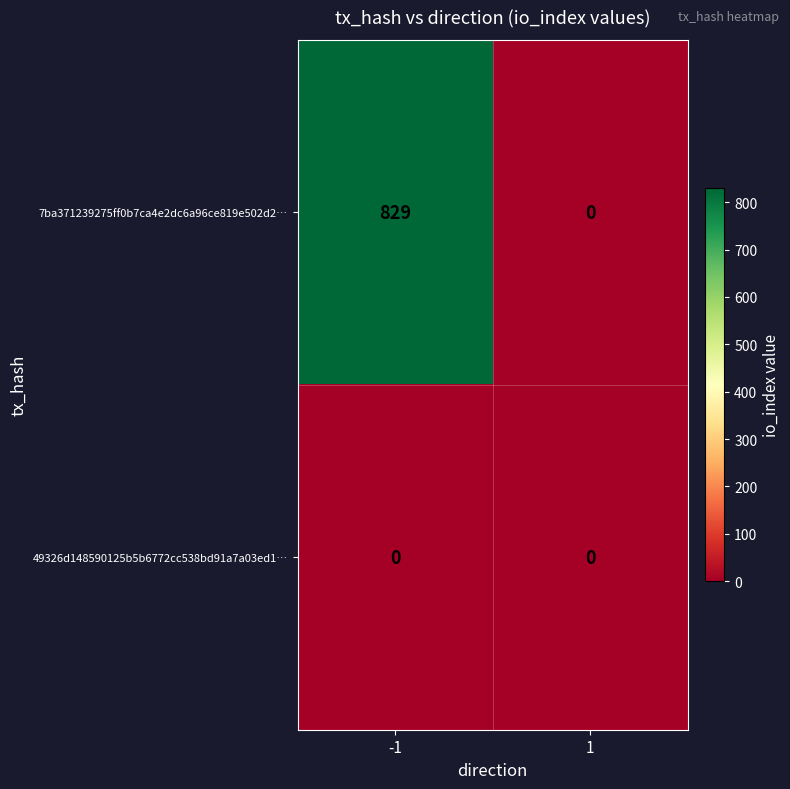

At which category is the sum across all series the highest?

-1